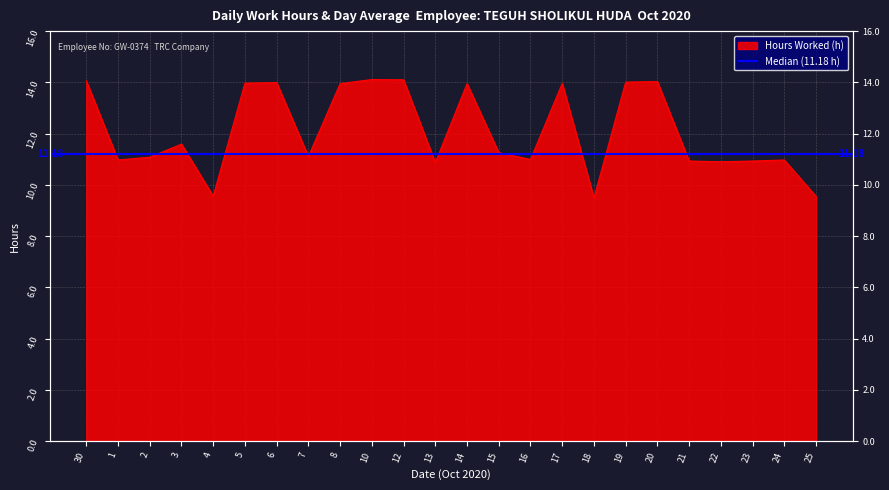

What is the label of the 22nd point from the left?

23